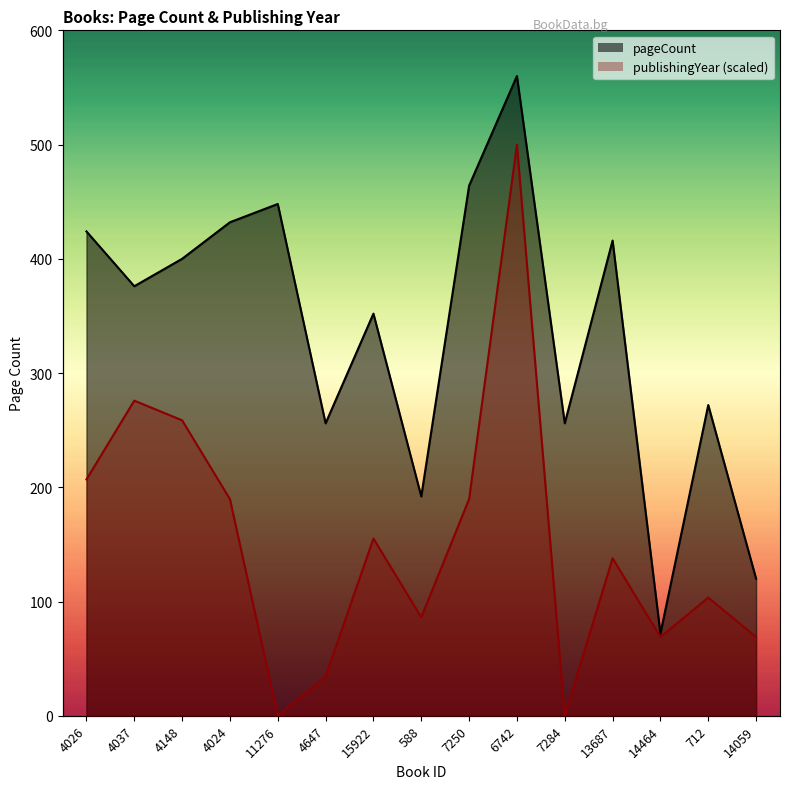

Which has a higher value, 4647 or 7250?

7250